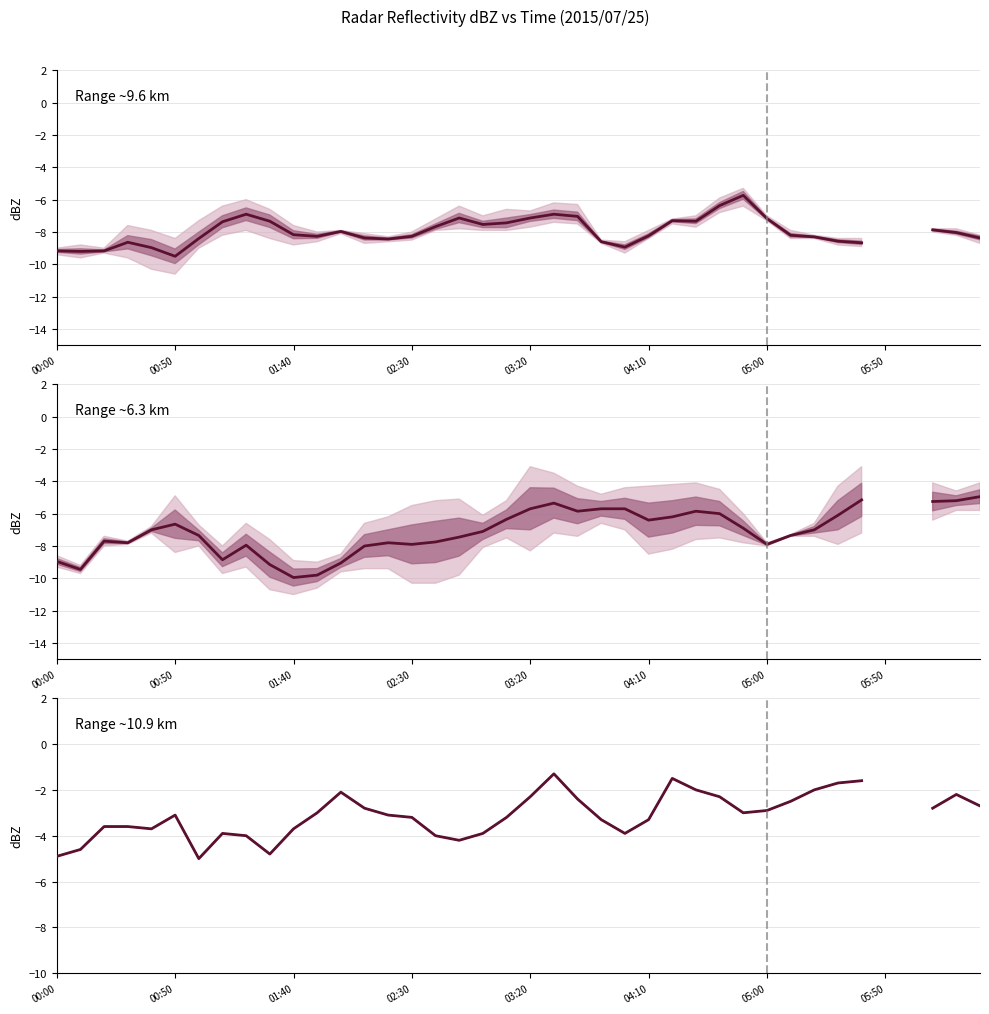

What is the highest value of the Range ~6.3 km series?

-4.9